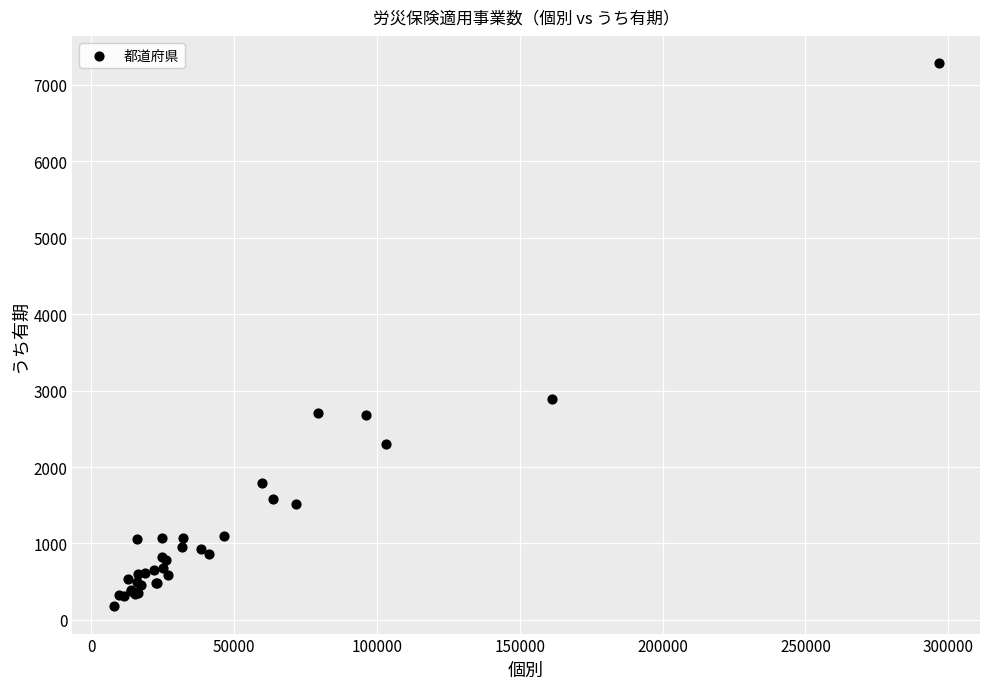

What Y value in the scatter plot is closest to 3731?

2884